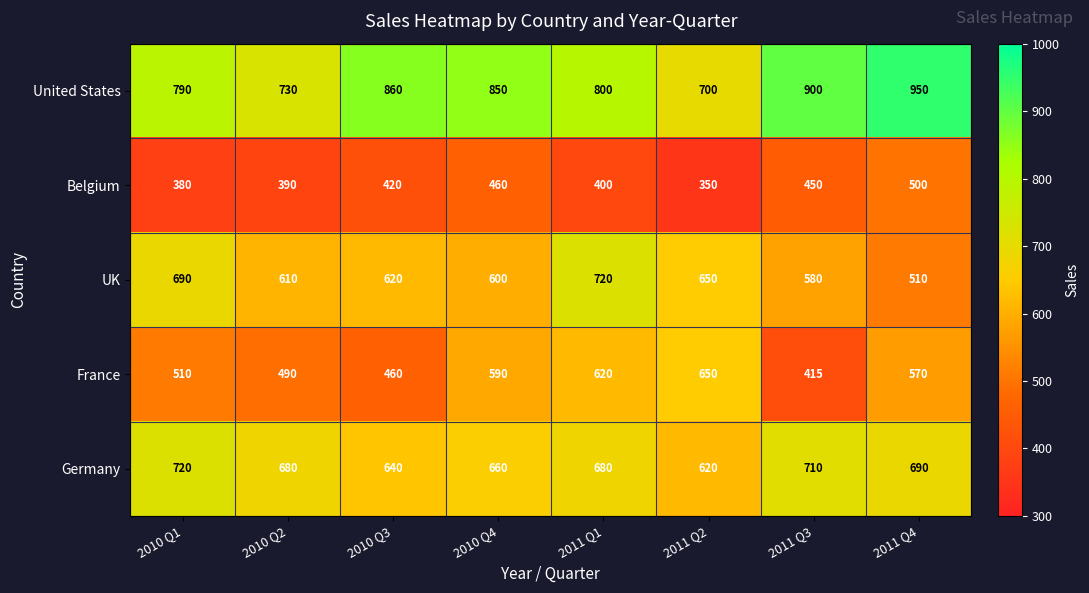

Which series has the largest range (max minus min)?

United States